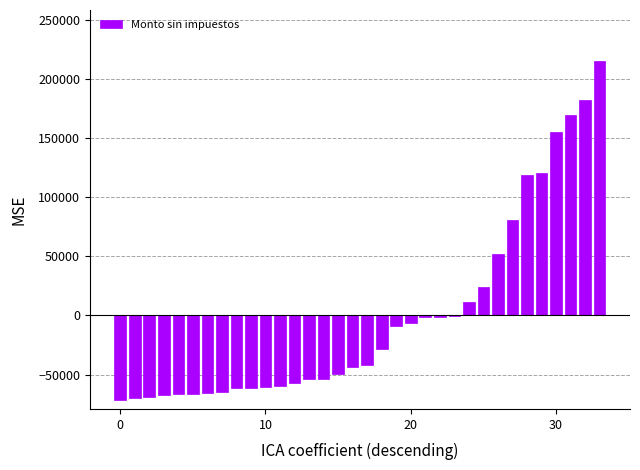

What is the maximum value shown in the chart?

215251.5